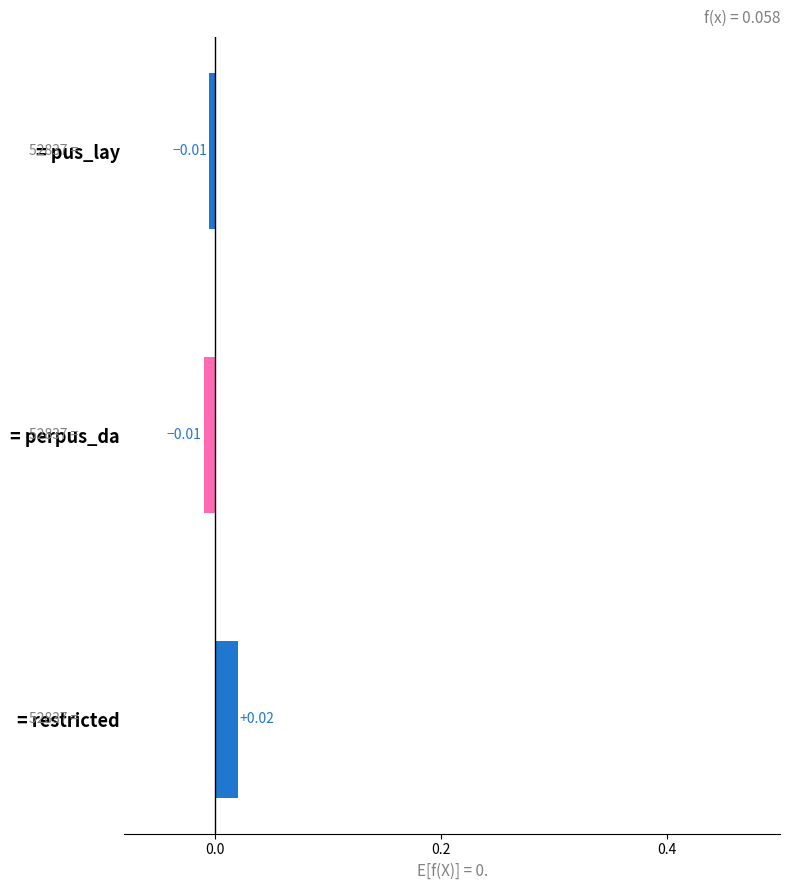

Which category has the highest value across all series?

= restricted